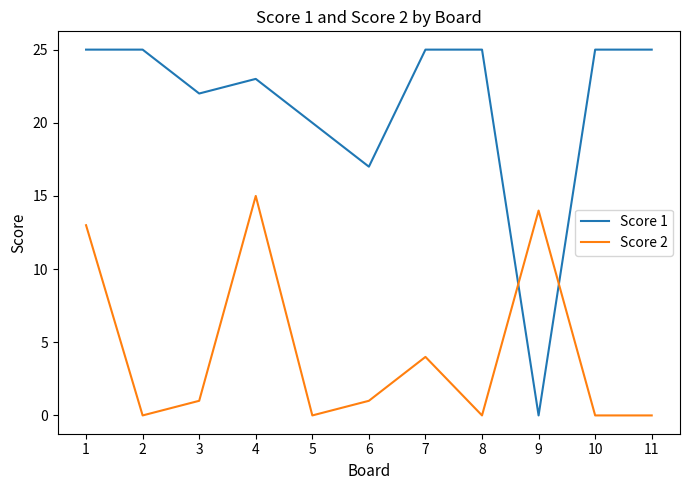

True or false: Score 2 has a value of 0 at 5.

True